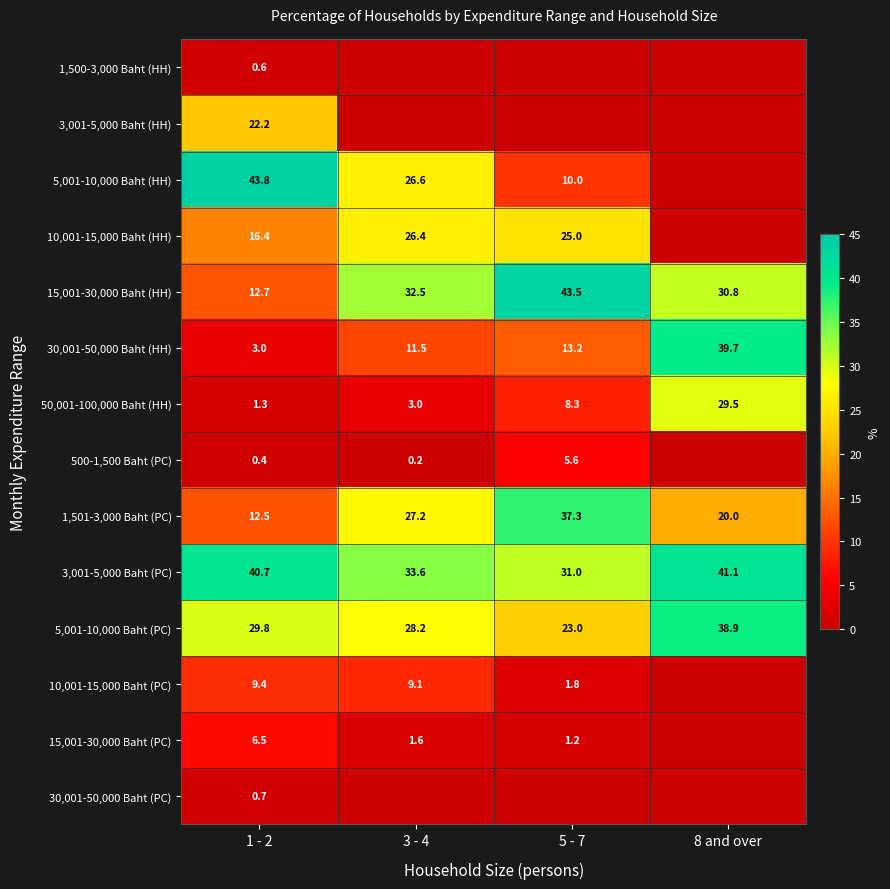

What is the total value across all series at 8 and over?

200.0